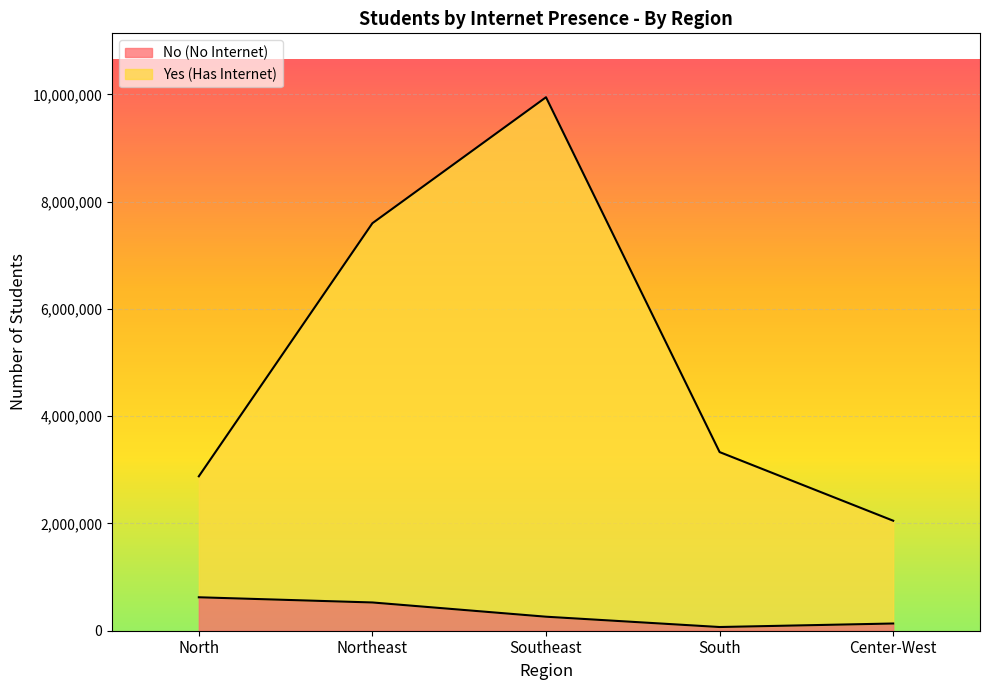

List the labels in order of Yes (Has Internet) value, largest first.

Southeast, Northeast, South, North, Center-West